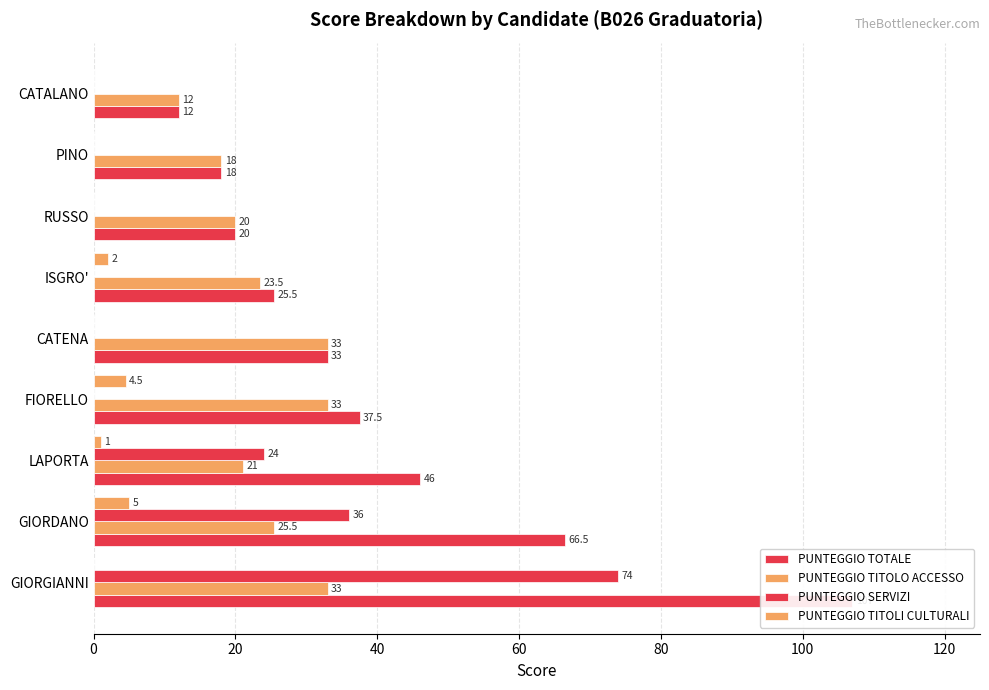

What are all the series names shown in the legend?

PUNTEGGIO TOTALE, PUNTEGGIO TITOLO ACCESSO, PUNTEGGIO SERVIZI, PUNTEGGIO TITOLI CULTURALI